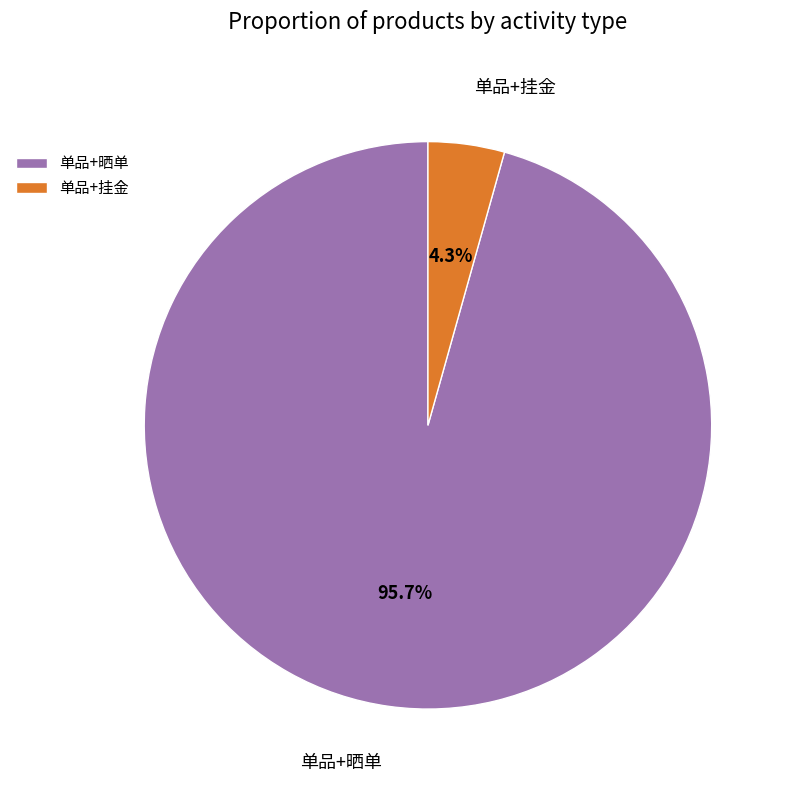

Which category has the smallest portion of the pie?

单品+挂金